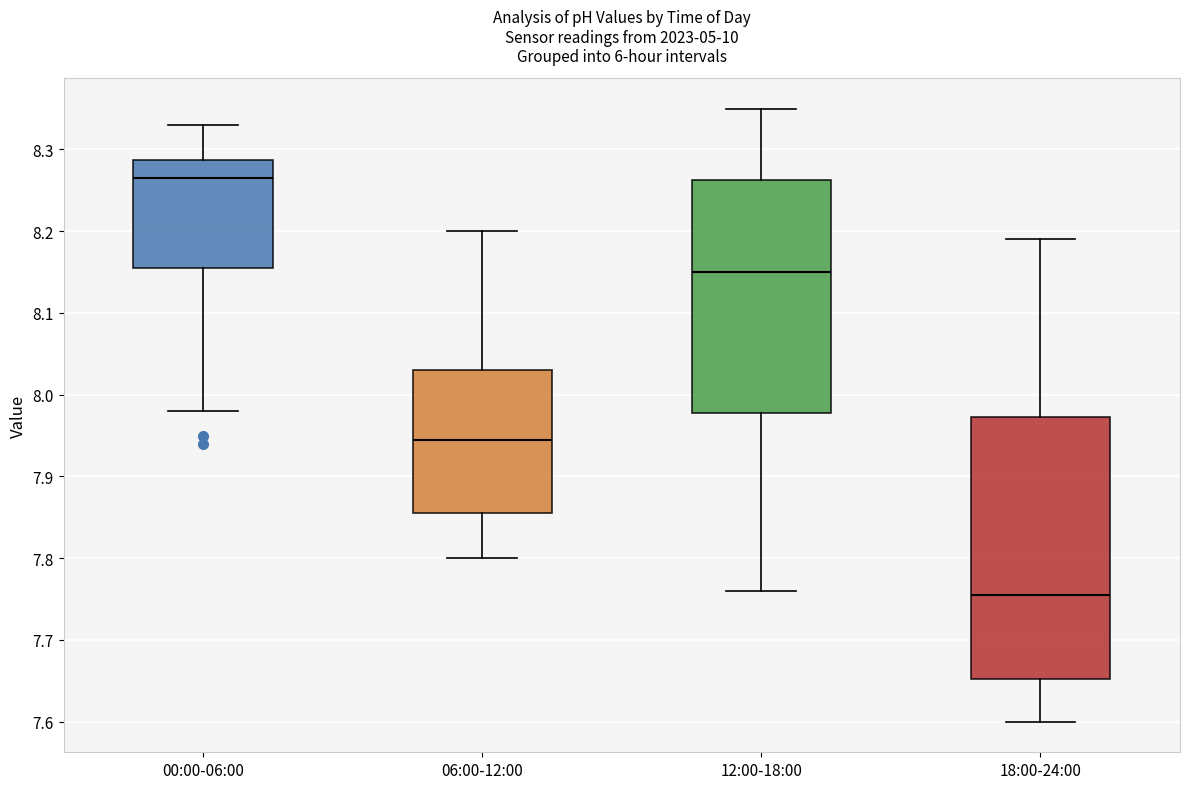

Which box is the tallest, from its lower edge to its upper edge?

18:00-24:00